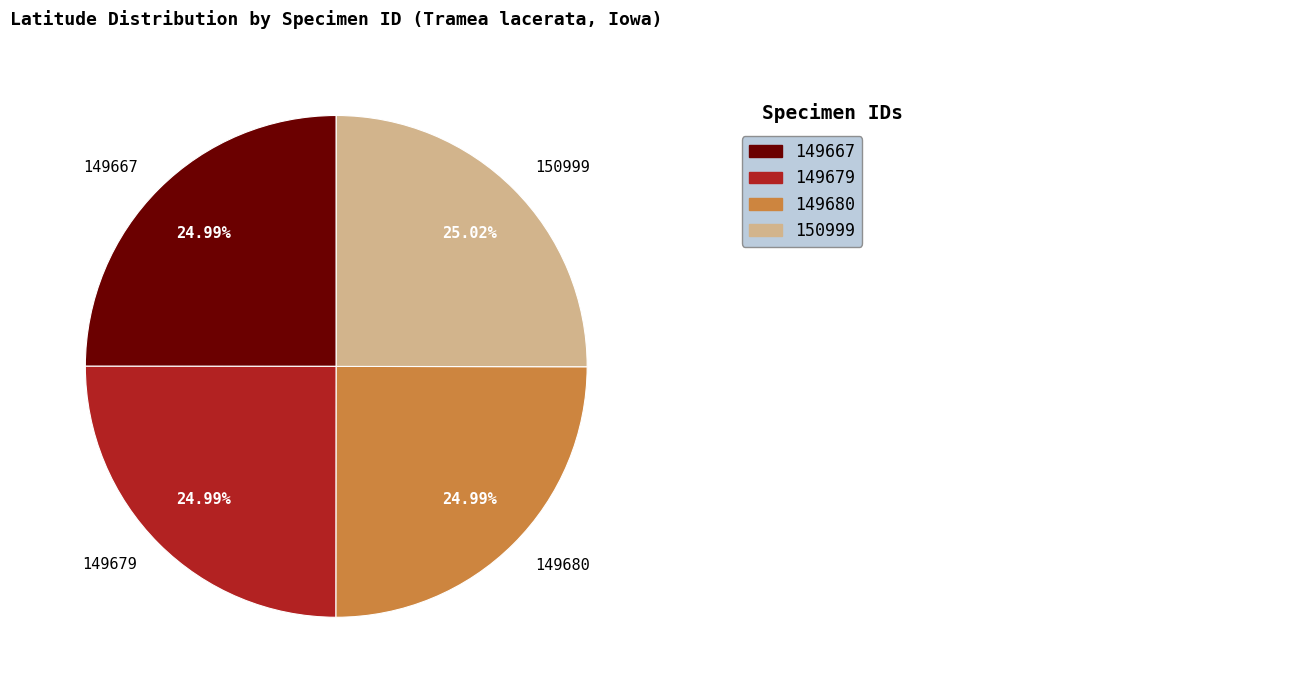

To the nearest percent, what percentage of the pie is 149667?

25%